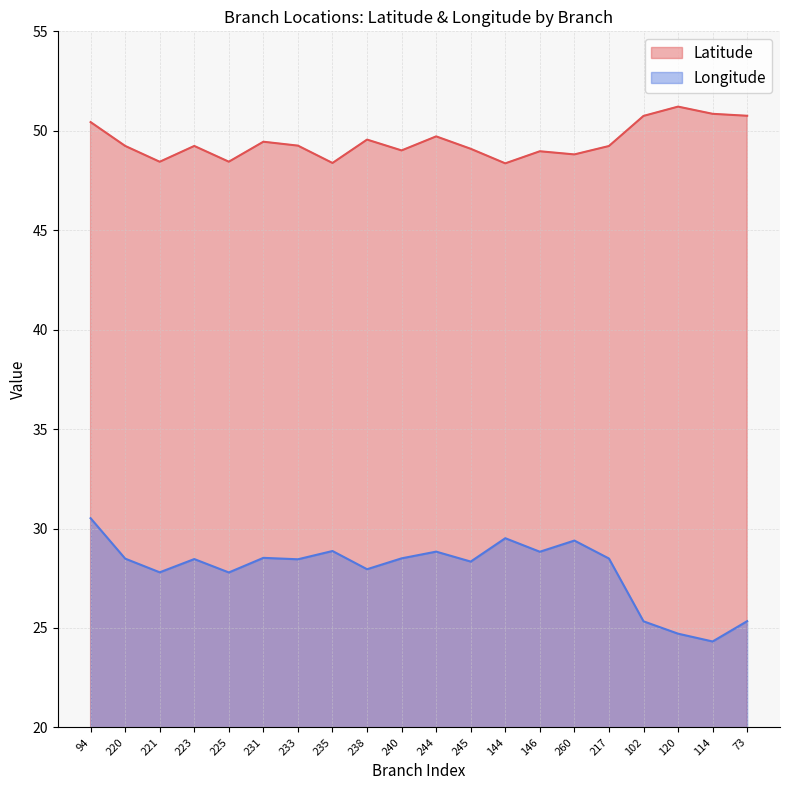

True or false: Latitude and Longitude cross at least once.

False